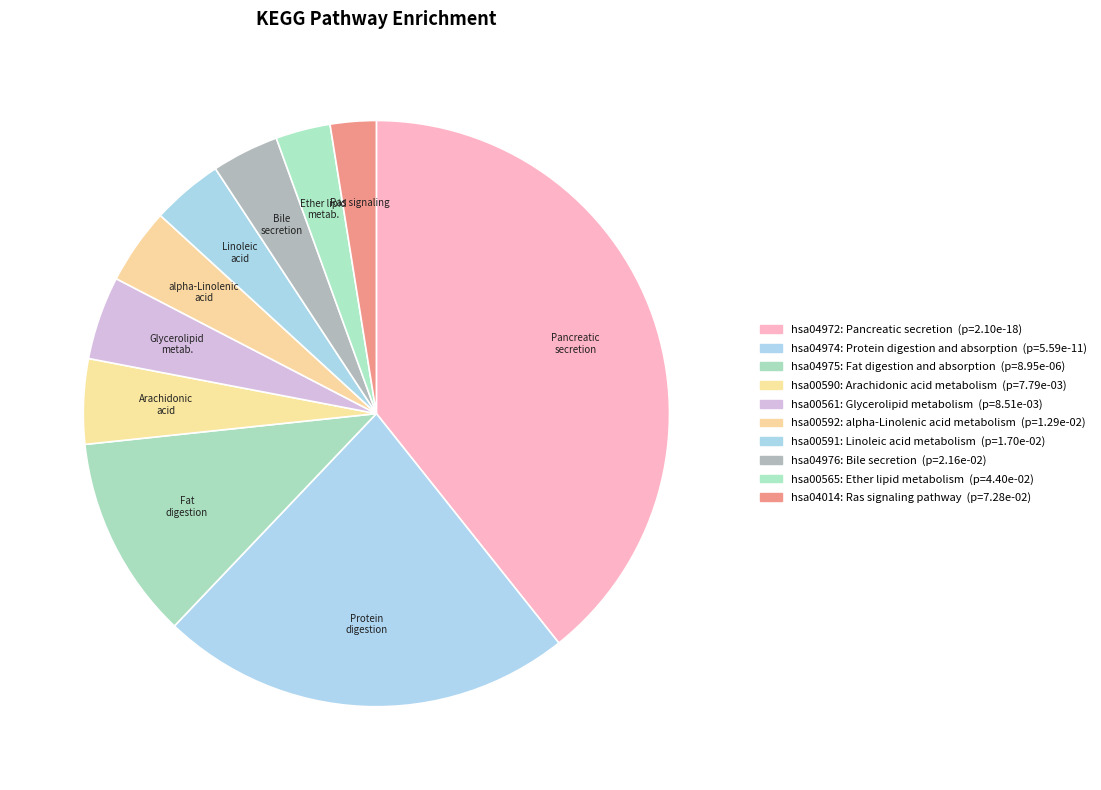

Which category has the biggest portion of the pie?

Pancreatic secretion